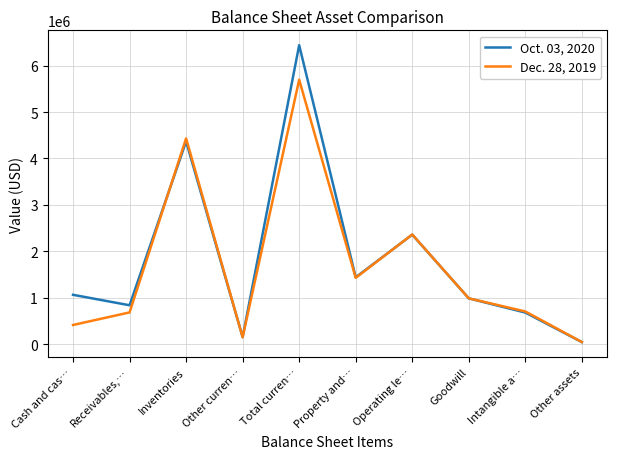

True or false: Dec. 28, 2019 and Oct. 03, 2020 intersect in this chart.

True